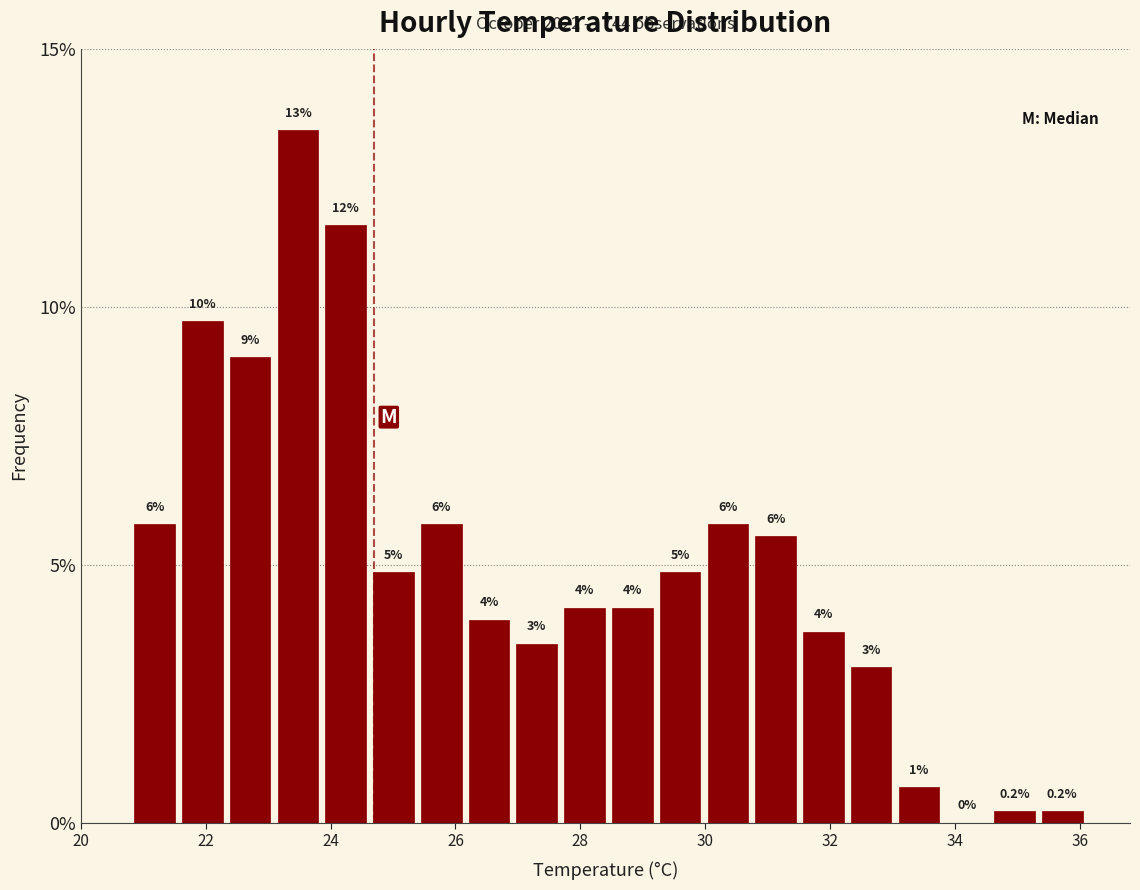

Around what value on the x-axis is the tallest bar? Give the approximate position of its centre, as read against the axis.

23.4